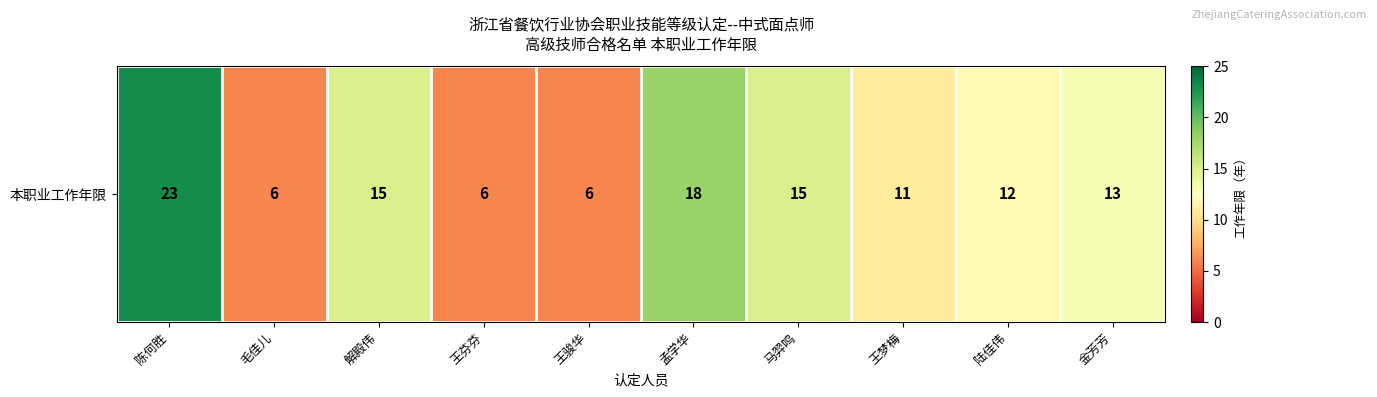

At which category does the chart reach its minimum across all series?

毛佳儿